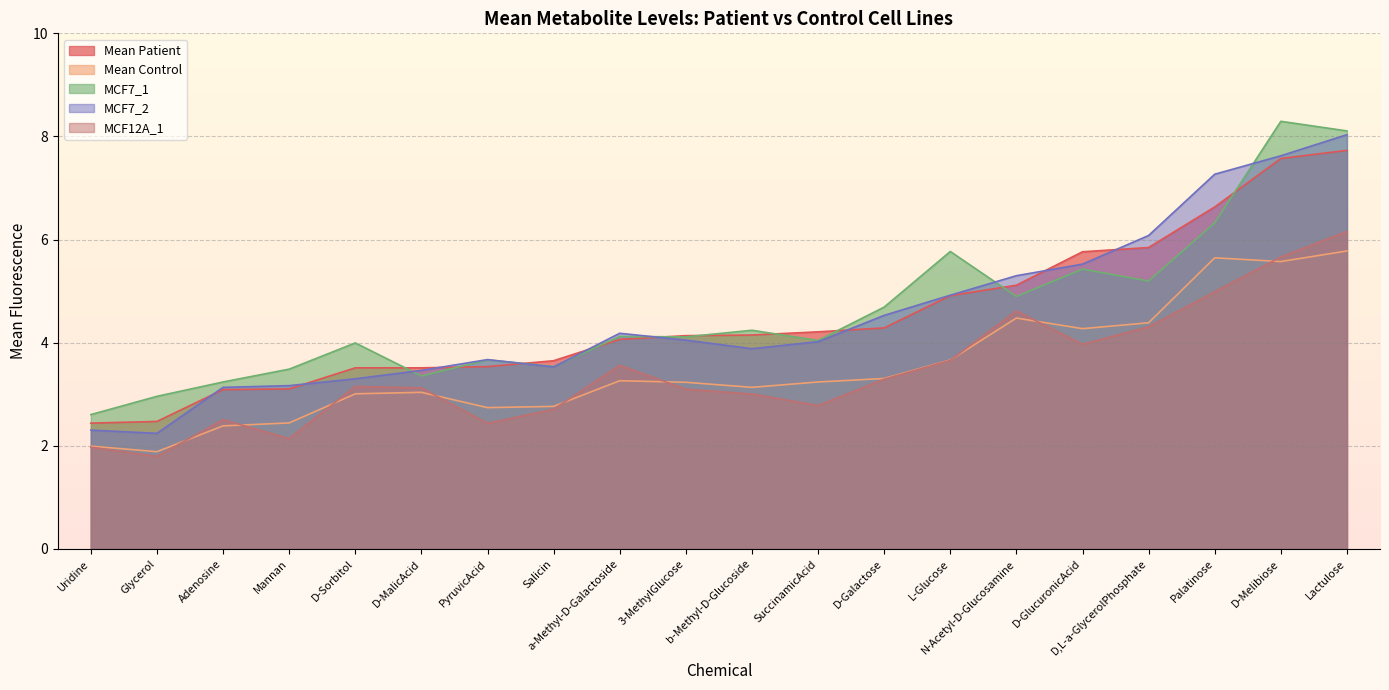

True or false: MCF12A_1 and Mean Patient intersect in this chart.

False